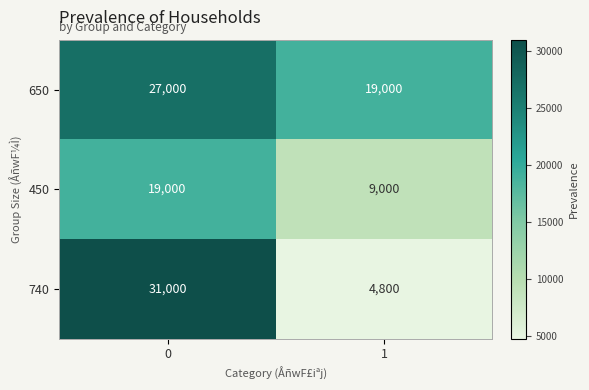

What is the difference between the maximum and minimum values in the 740 series?

26200